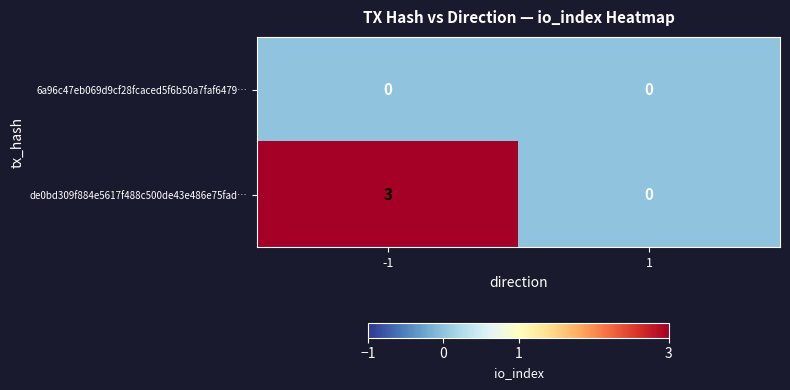

List the labels in order of de0bd309f884e5617f488c500de43e486e75fad… value, smallest first.

1, -1